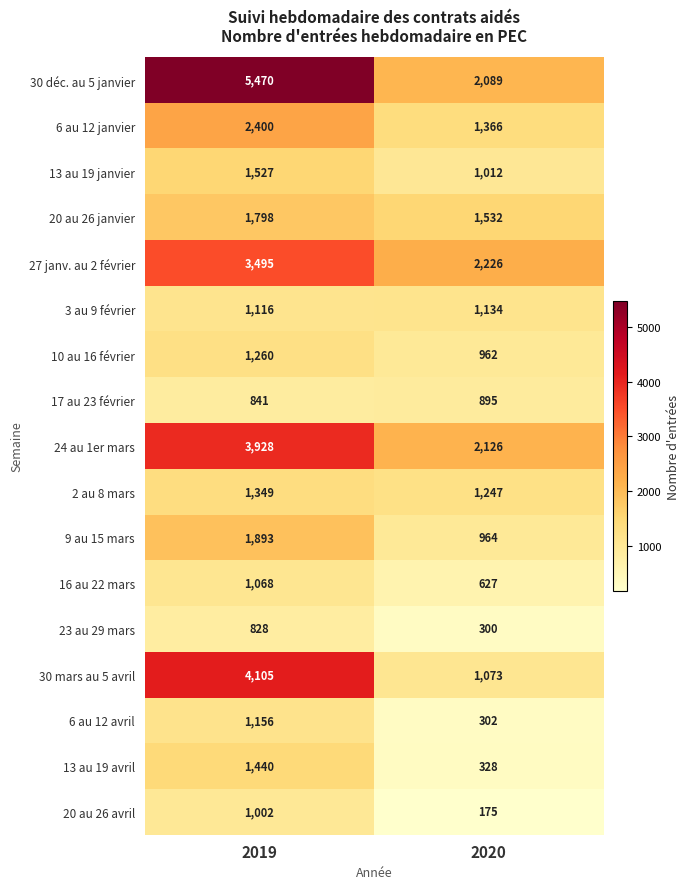

What is the smallest value displayed?

175